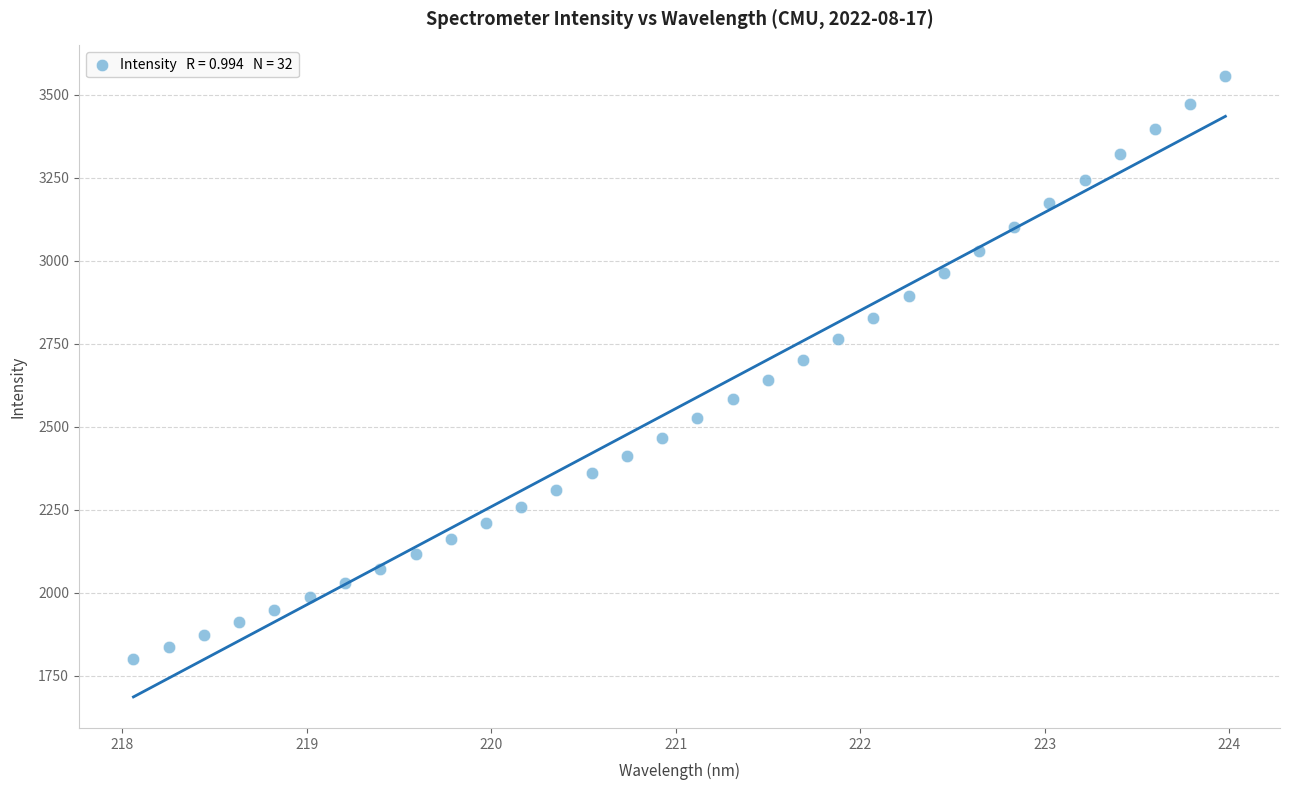

What is the range of Y values (max minus min)?

1754.0